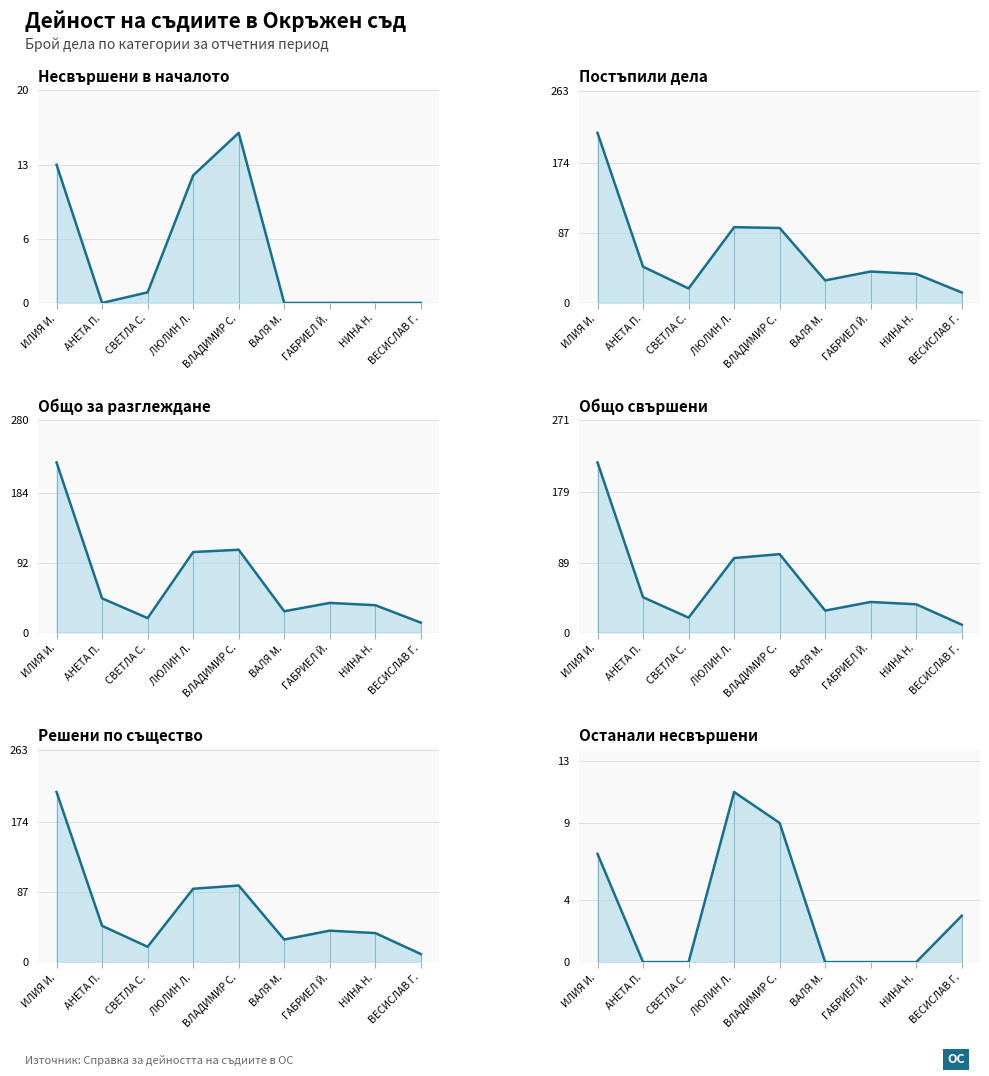

Reading left to right, transcribe all the data shown in this chart.

Несвършени в началото (col_3): 13	0	1	12	16	0	0	0	0
Постъпили дела (col_11): 211	45	18	94	93	28	39	36	13
Общо за разглеждане (col_19): 224	45	19	106	109	28	39	36	13
Общо свършени (col_27): 217	45	19	95	100	28	39	36	10
Решени по същество (col_35): 211	45	19	91	95	28	39	36	10
Останали несвършени (col_59): 7	0	0	11	9	0	0	0	3